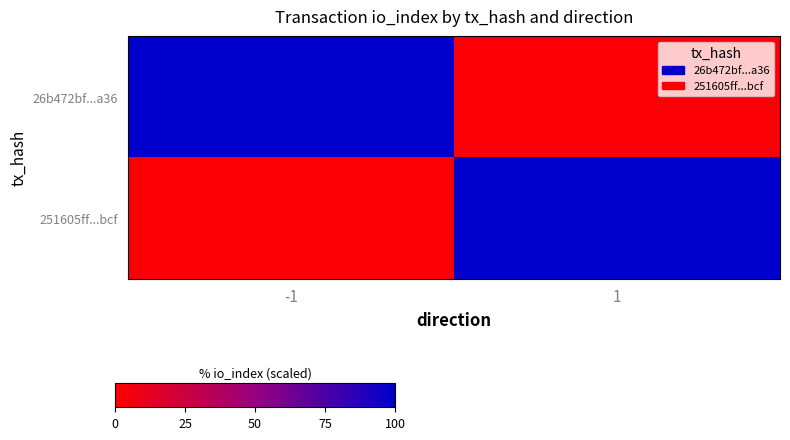

Count the number of categories in the chart.

2